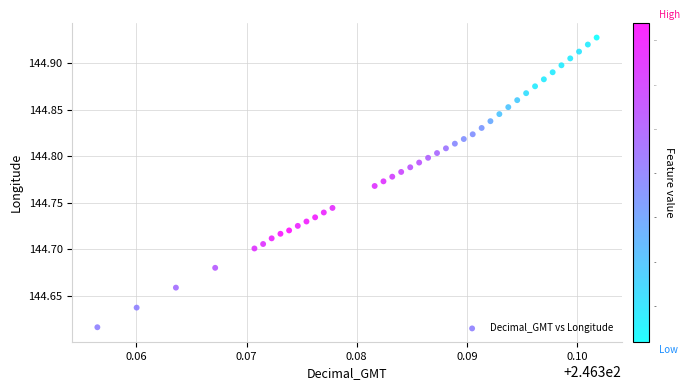

What is the range of Y values (max minus min)?

0.3